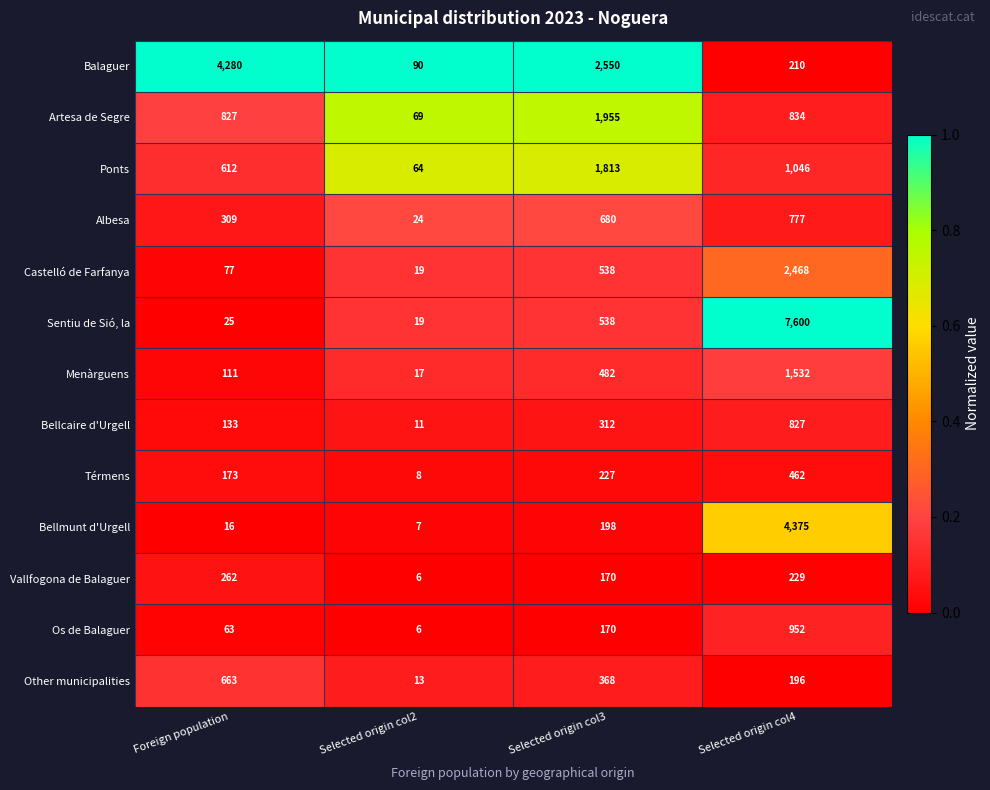

What is the total value across all series at Foreign population?

7551